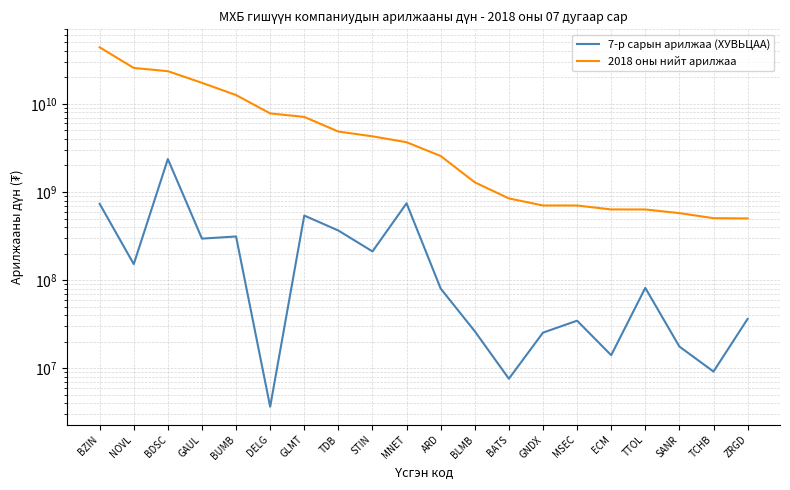

Reading left to right, list all the values displayed in this chart.

7-р сарын арилжаа (ХУВЬЦАА): BZIN=734392712.6	NOVL=151929601.2	BDSC=2366792069.0	GAUL=295964116.3	BUMB=312973176.9	DELG=3659844.5	GLMT=540507545.6	TDB=365514032.7	STIN=211722292.6	MNET=745072853.7	ARD=80221913.8	BLMB=26307345.5	BATS=7607952.5	GNDX=25362910.0	MSEC=34671552.4	ECM=14076563.2	TTOL=81694219.7	SANR=17633816.0	TCHB=9178750.0	ZRGD=36278047.8
2018 оны нийт арилжаа: BZIN=43850638045.6	NOVL=25556545638.3	BDSC=23504232984.8	GAUL=17322212865.2	BUMB=12587858328.1	DELG=7793812986.7	GLMT=7114290037.2	TDB=4851904018.4	STIN=4283785353.3	MNET=3671861236.9	ARD=2563138678.7	BLMB=1287772803.6	BATS=845834252.0	GNDX=703321774.3	MSEC=702557903.4	ECM=634342677.8	TTOL=633540009.8	SANR=576253991.7	TCHB=504820251.0	ZRGD=501444898.5